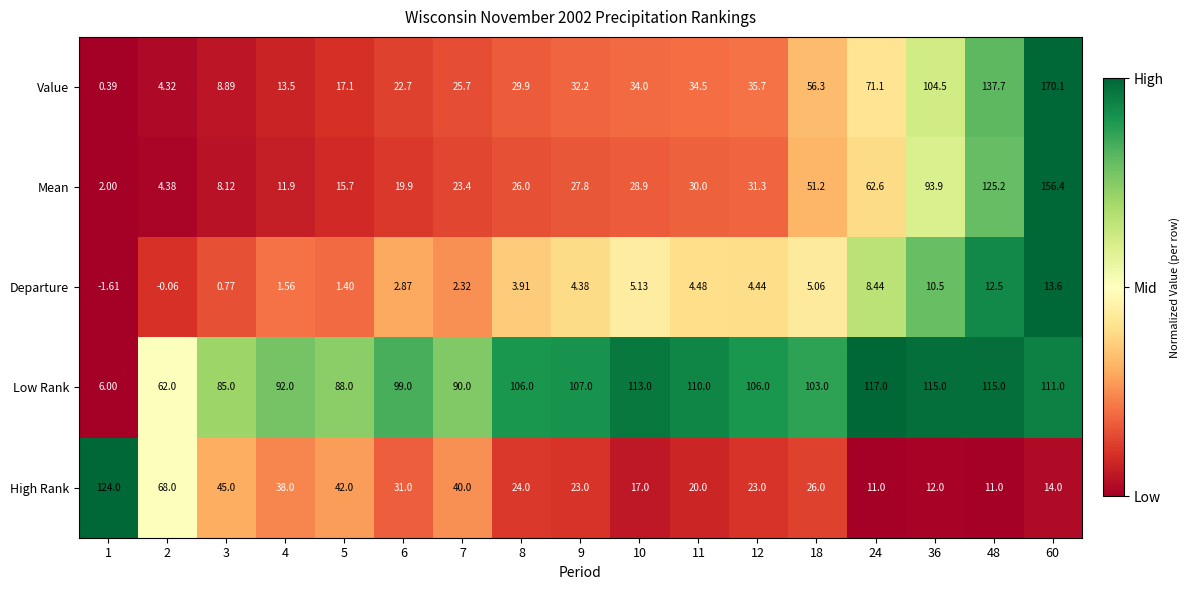

Which series has the widest spread of values?

Value